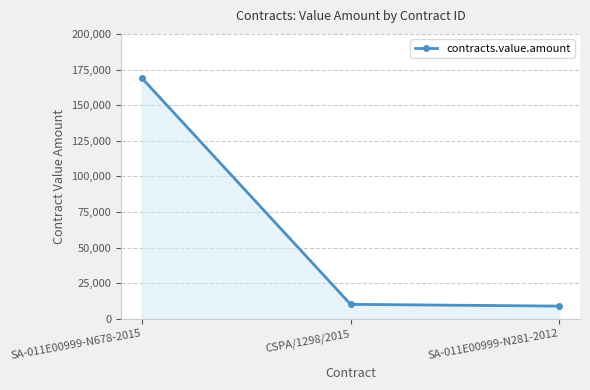

Does the chart display data point markers on the line(s)?

Yes